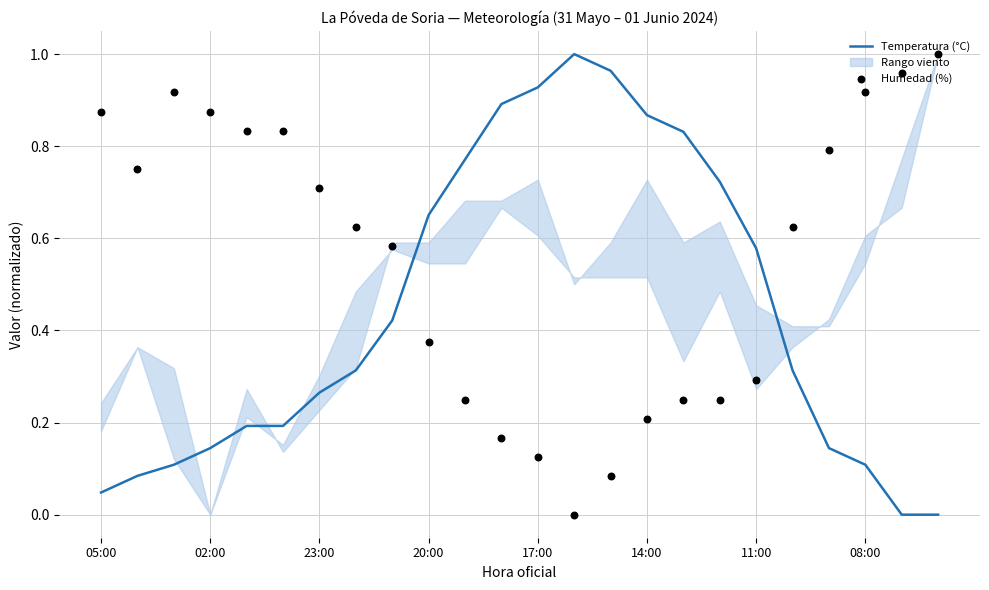

Which series has the largest total across all categories?

Humedad (%)